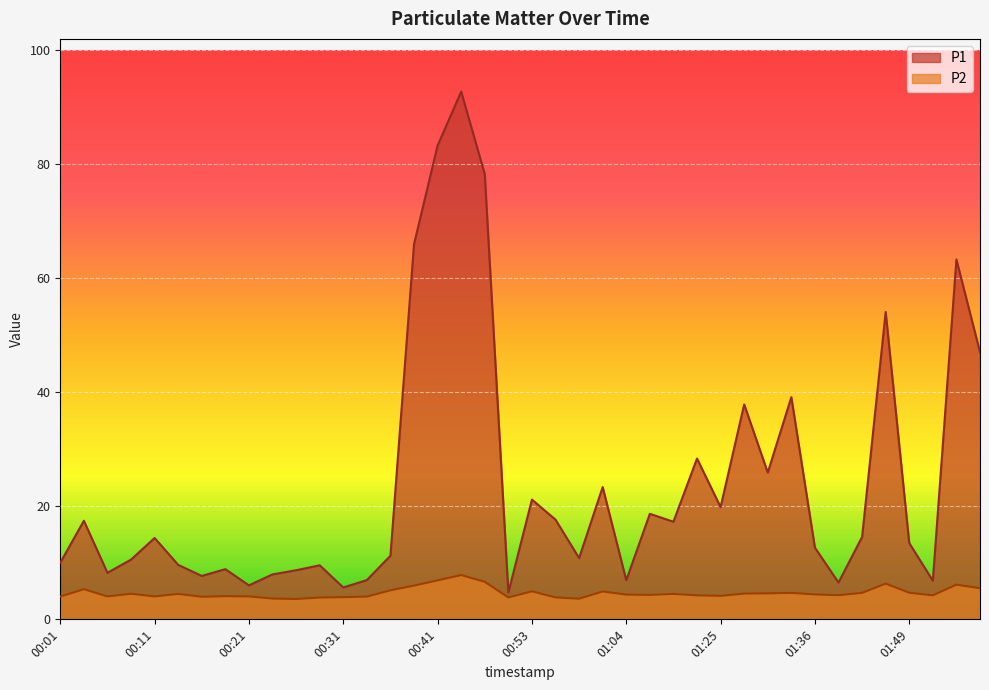

Is the value of P2 at 00:21 greater than the value of P1 at 00:01?

No